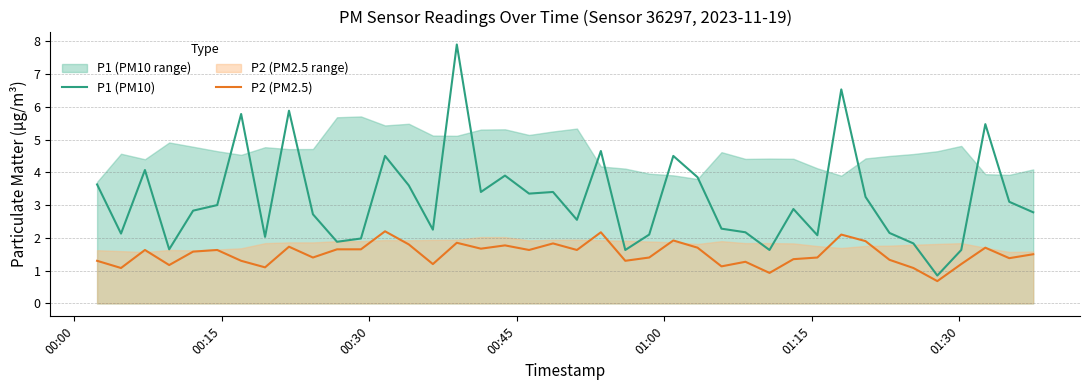

What is the lowest value of the P2 (PM2.5) series?

0.7